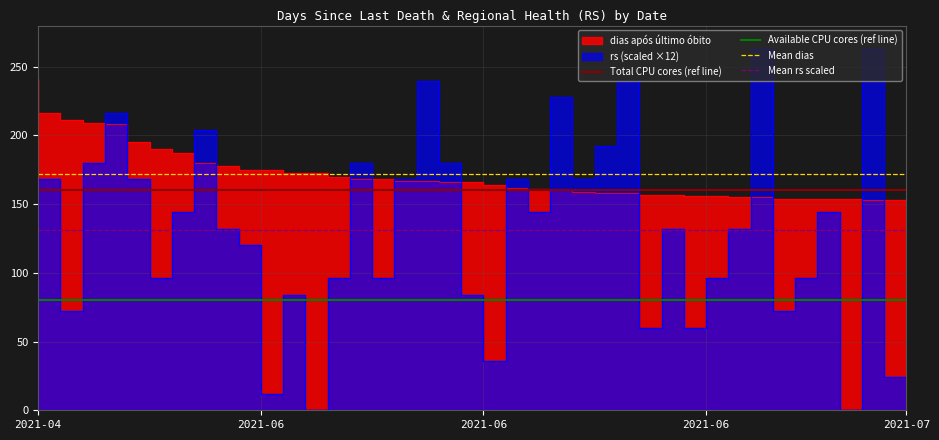

True or false: Total CPU cores (ref line) and Mean dias cross at least once.

False